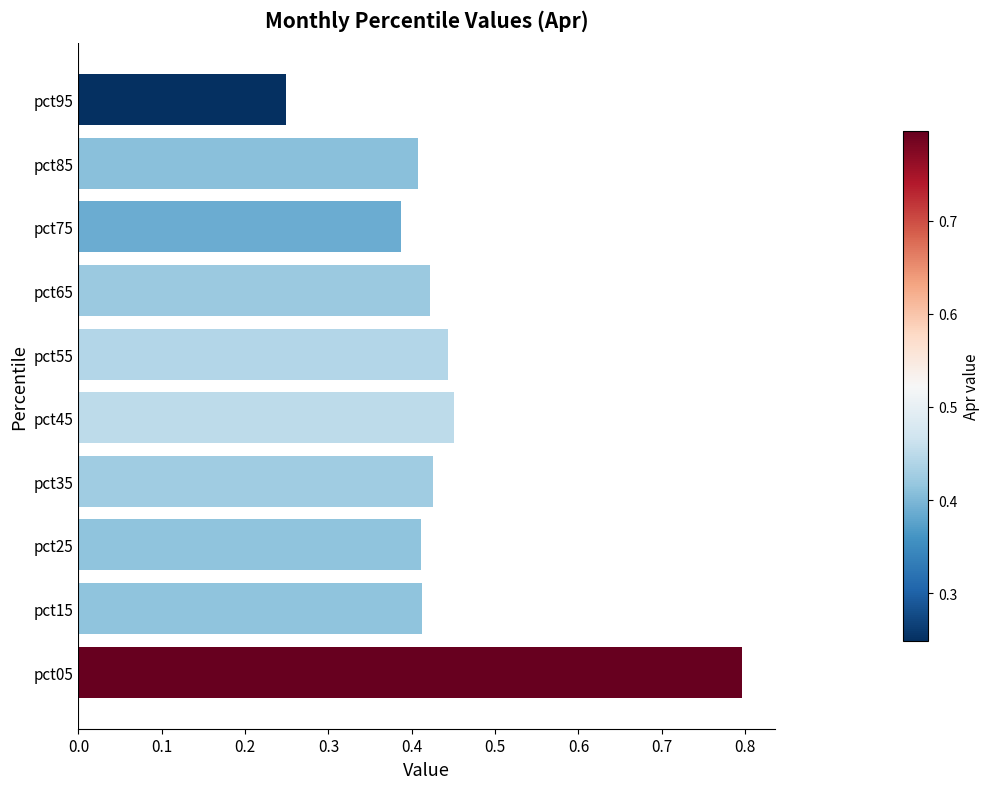

What is the sum of all values?

4.4